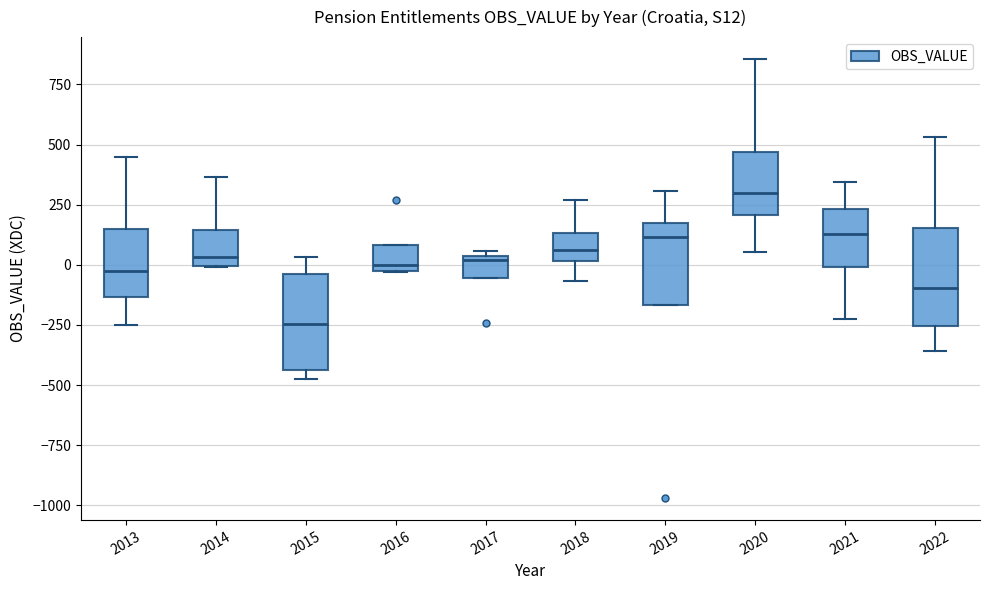

Reading left to right, read every box against the y-axis: the position of its median line, the range the box covers, and the ends of its whiskers. The values are not printed on the chart, so give them approximately, as read against the axis.

2013: median 0, box -150 to 150, whiskers -250 to 450
2014: median 50, box 0 to 150, whiskers 0 to 350
2015: median -250, box -450 to -50, whiskers -500 to 50
2016: median 0 (just above the box's lower edge), box 0 to 100, whiskers -50 to 100
2017: median 0, box -50 to 50, whiskers -50 to 50 (just above the box's upper edge)
2018: median 50, box 0 to 150, whiskers -50 to 250
2019: median 100, box -150 to 150, whiskers -150 to 300
2020: median 300, box 200 to 450, whiskers 50 to 850
2021: median 150, box 0 to 250, whiskers -250 to 350
2022: median -100, box -250 to 150, whiskers -350 to 550